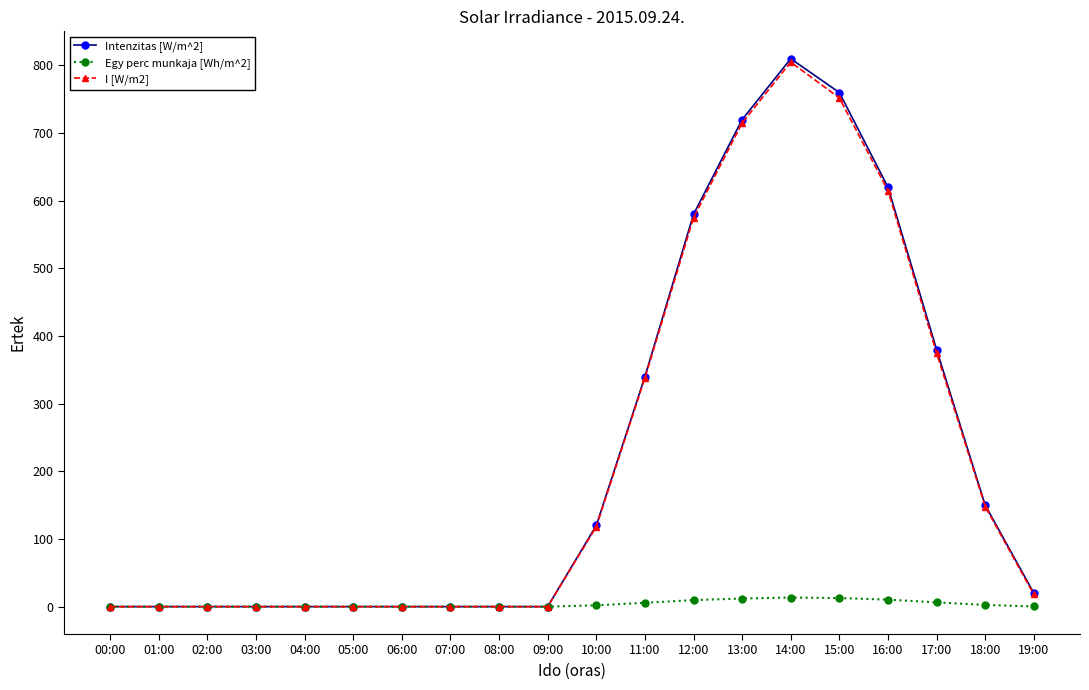

Where is I [W/m2] nearest to the value 402?

17:00